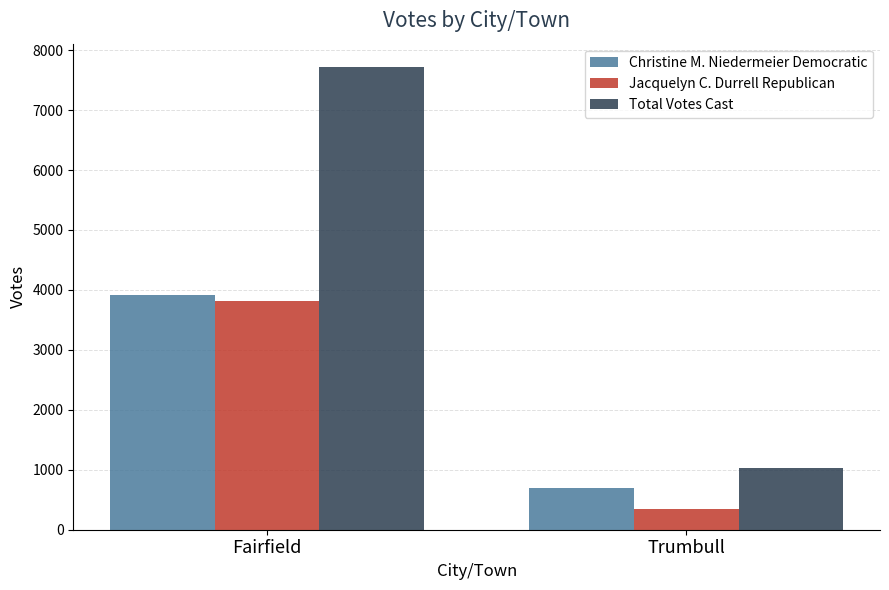

Reading left to right, list all the values displayed in this chart.

Christine M. Niedermeier Democratic: 3911	693
Jacquelyn C. Durrell Republican: 3811	338
Total Votes Cast: 7722	1031